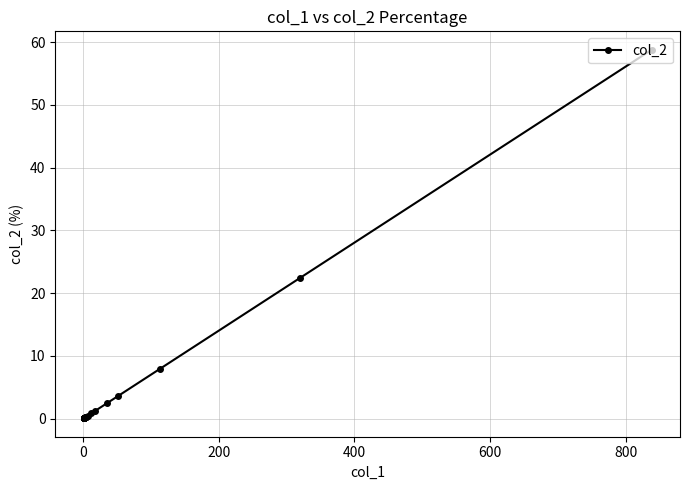

How many lines are shown in the chart?

1